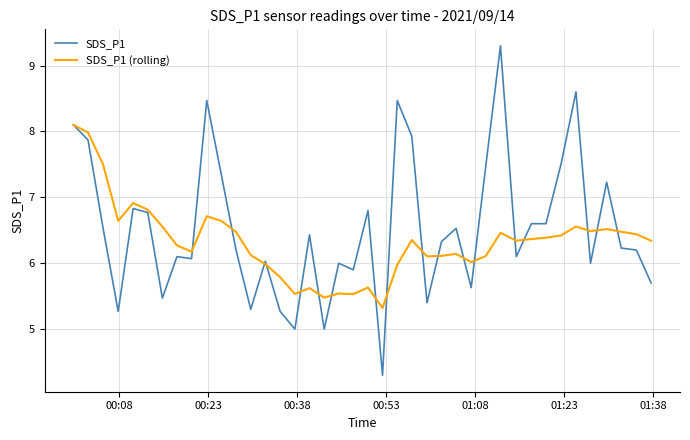

List the series in order of their peak value, highest first.

SDS_P1, SDS_P1 (rolling)